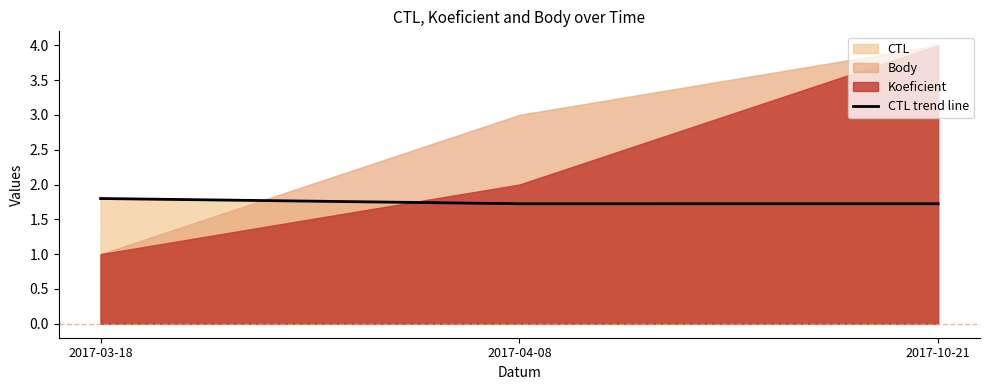

What is the change in value from 2017-03-18 to 2017-10-21?

-0.1